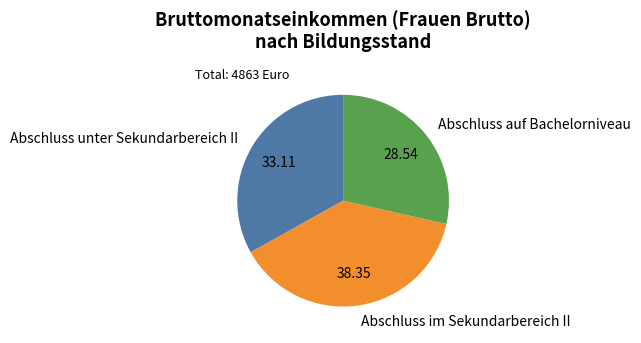

Is the sum of Abschluss unter Sekundarbereich II and Abschluss im Sekundarbereich II greater than half?

Yes